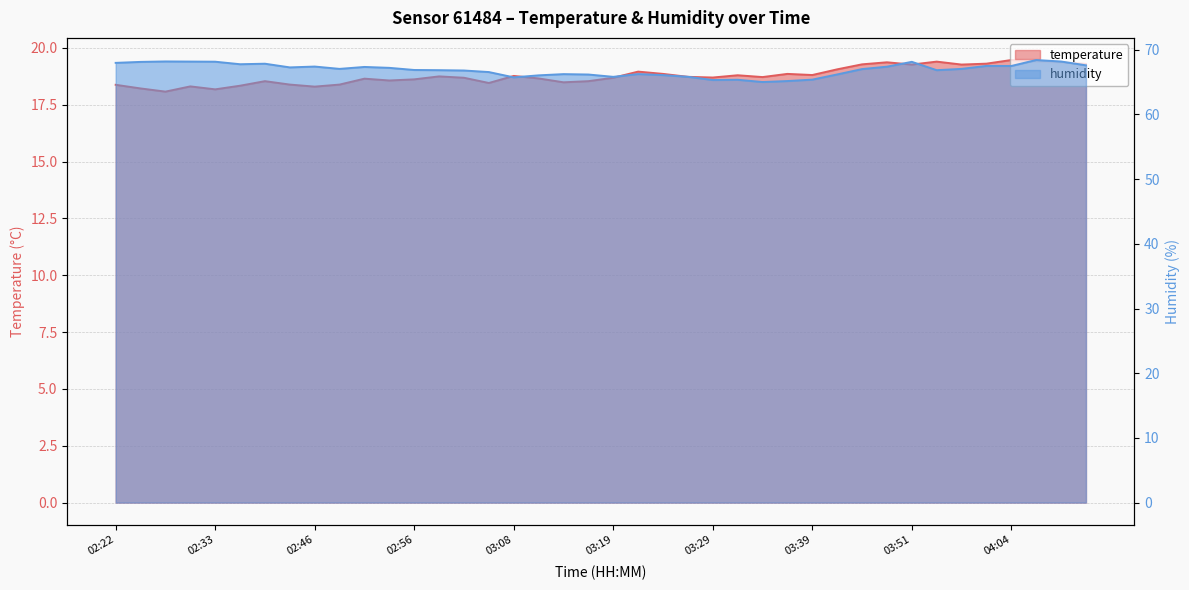

What are all the series names shown in the legend?

temperature, humidity